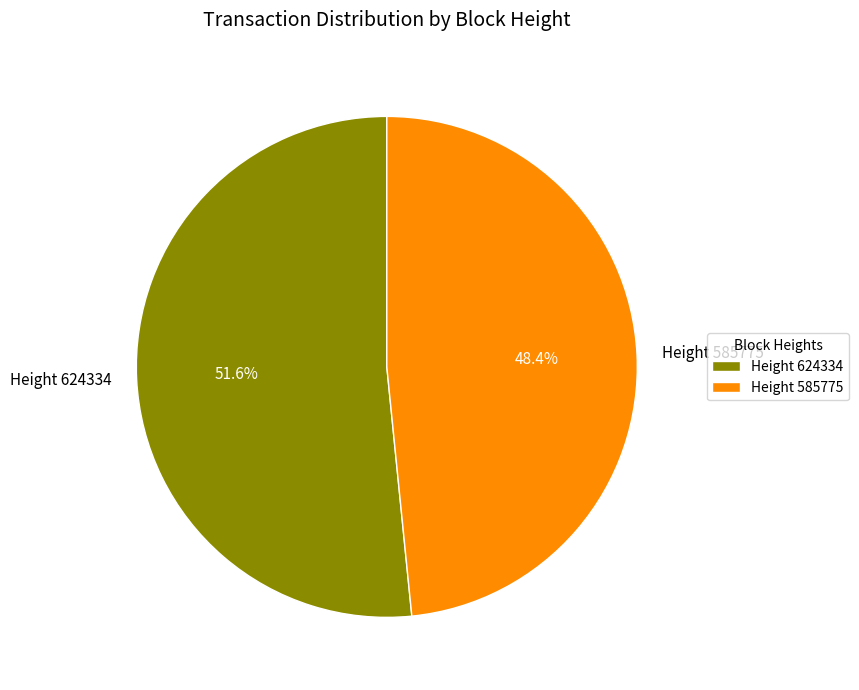

To the nearest percent, what percentage of the pie is Height 585775?

48%